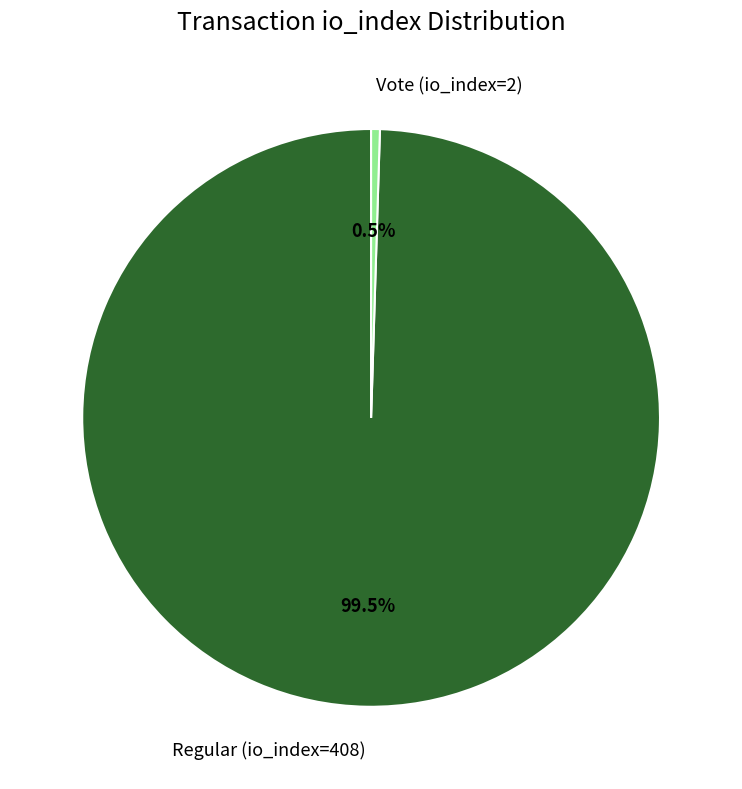

To the nearest percent, what is the difference between the largest and smallest slice percentages?

99%